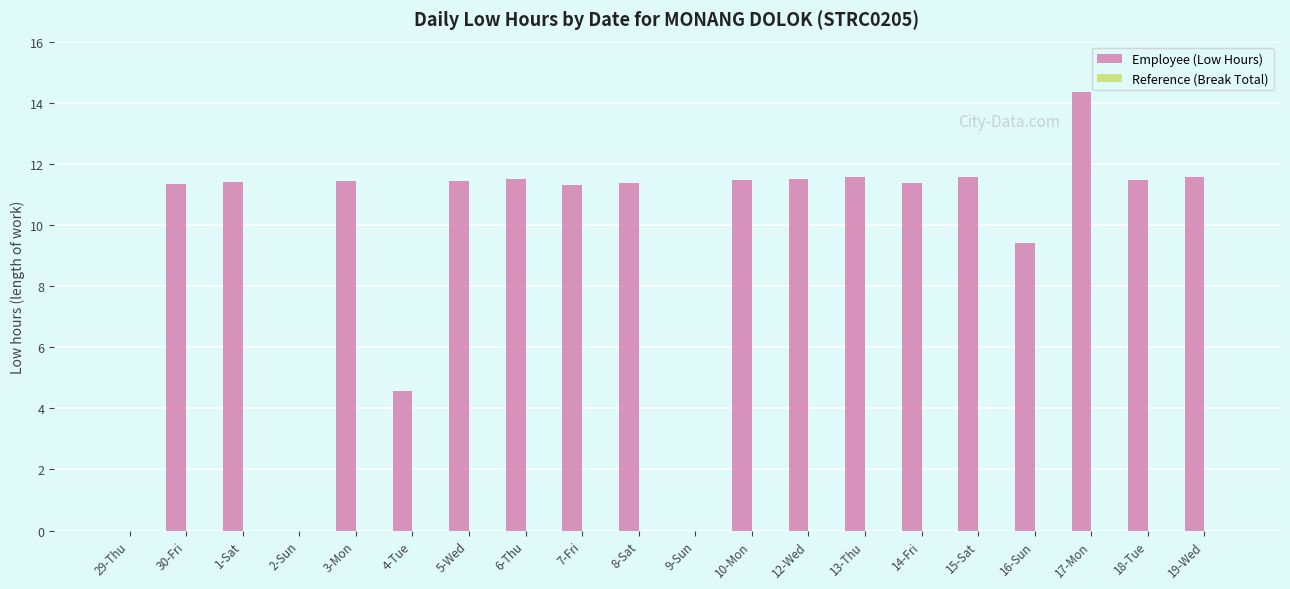

What is the sum of all values?

188.7